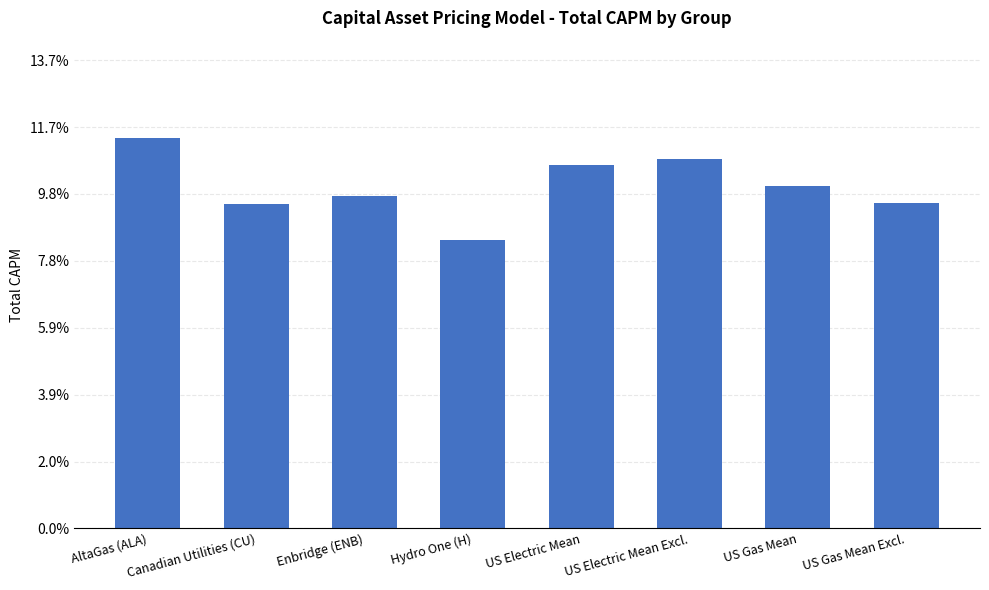

Rank the categories by value from highest to lowest.

AltaGas (ALA), US Electric Mean Excl., US Electric Mean, US Gas Mean, Enbridge (ENB), US Gas Mean Excl., Canadian Utilities (CU), Hydro One (H)